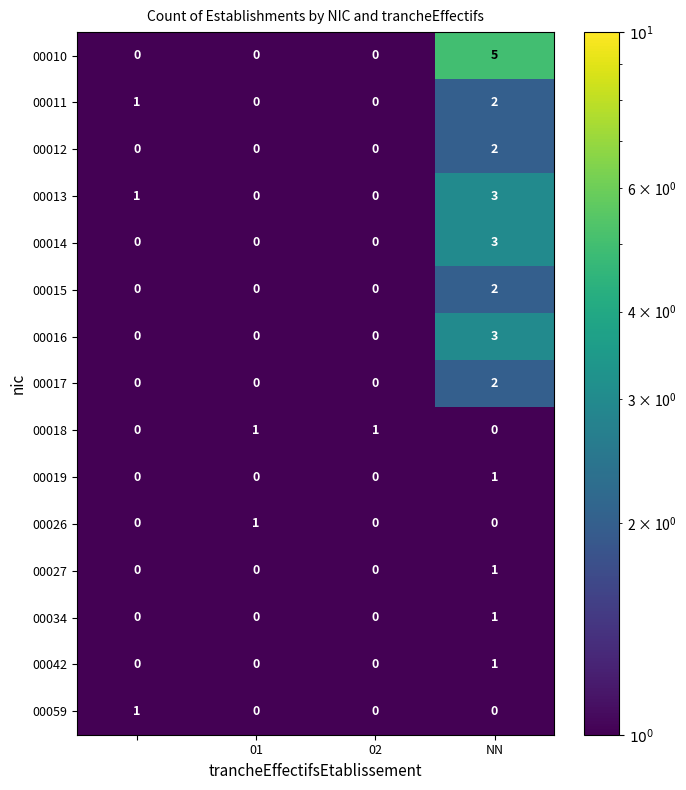

How many 00019 values are between 0 and 1?

4